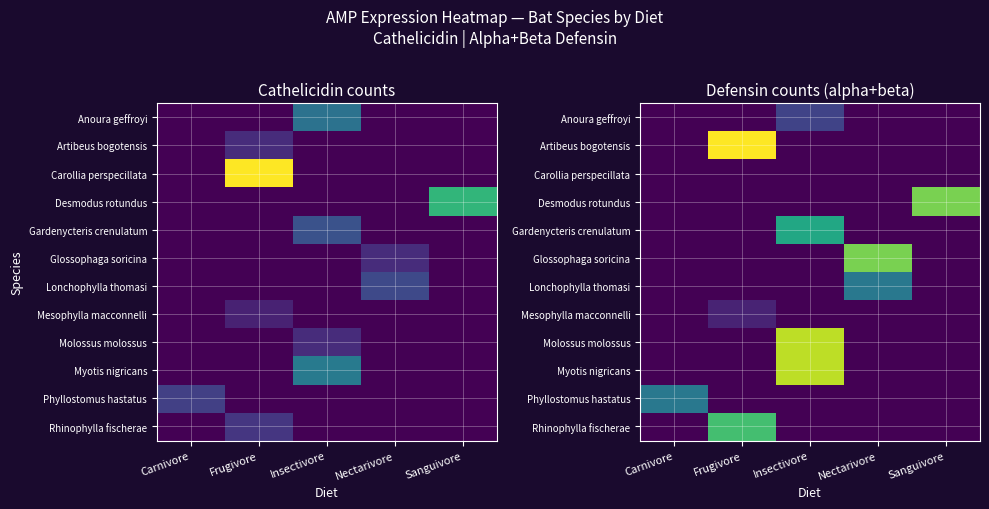

At which category is the sum across all series the highest?

Insectivore